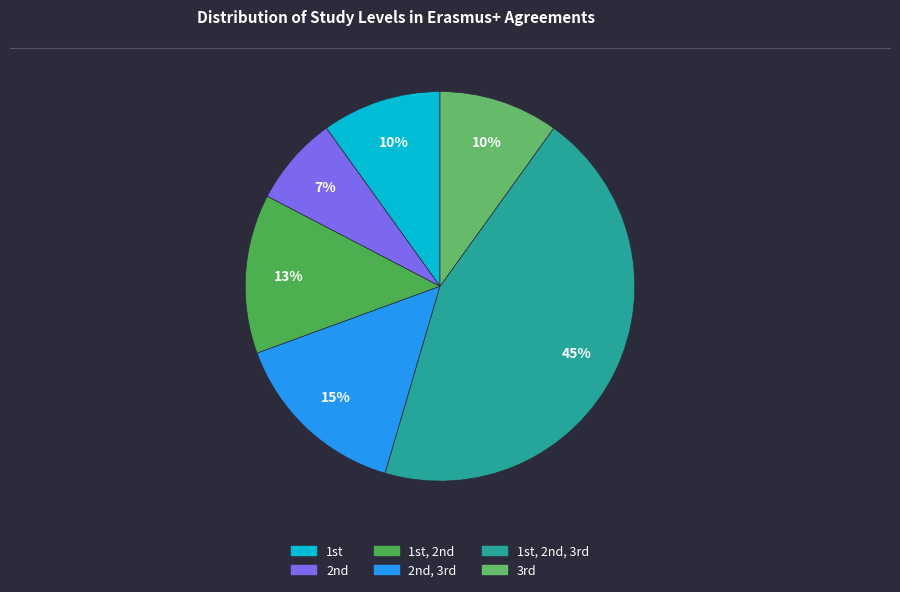

How many segments does this pie chart have?

6